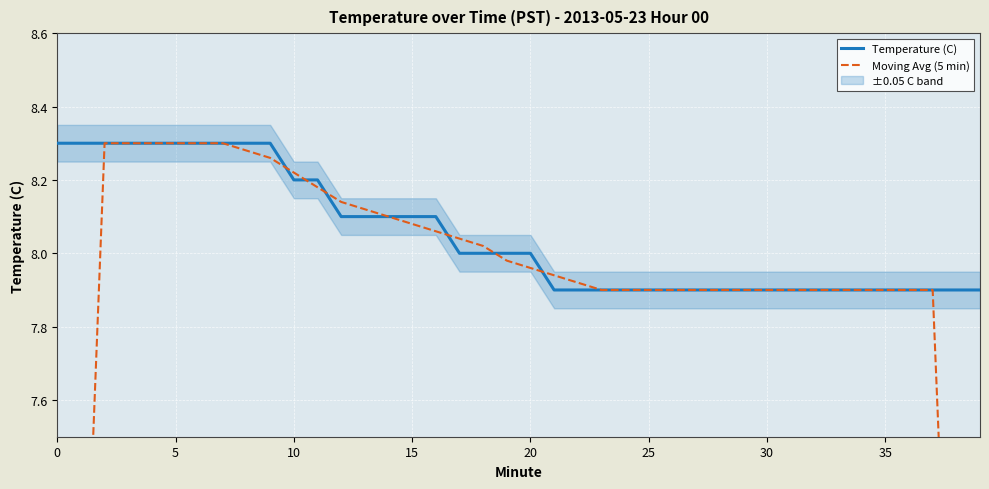

What is the lowest value of the Temperature (C) series?

7.9